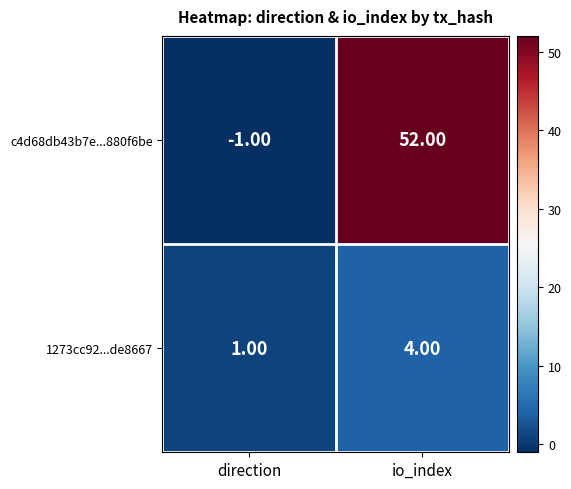

Where is c4d68db43b7e...880f6be nearest to the value 25?

direction